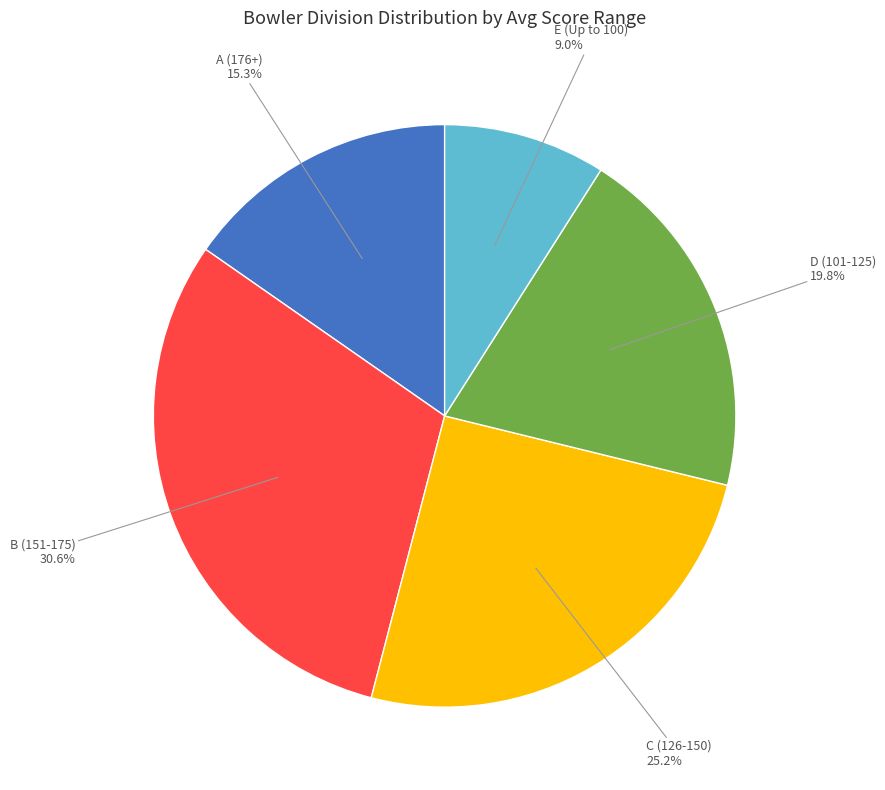

What percentage is NOT represented by A?

84.7%